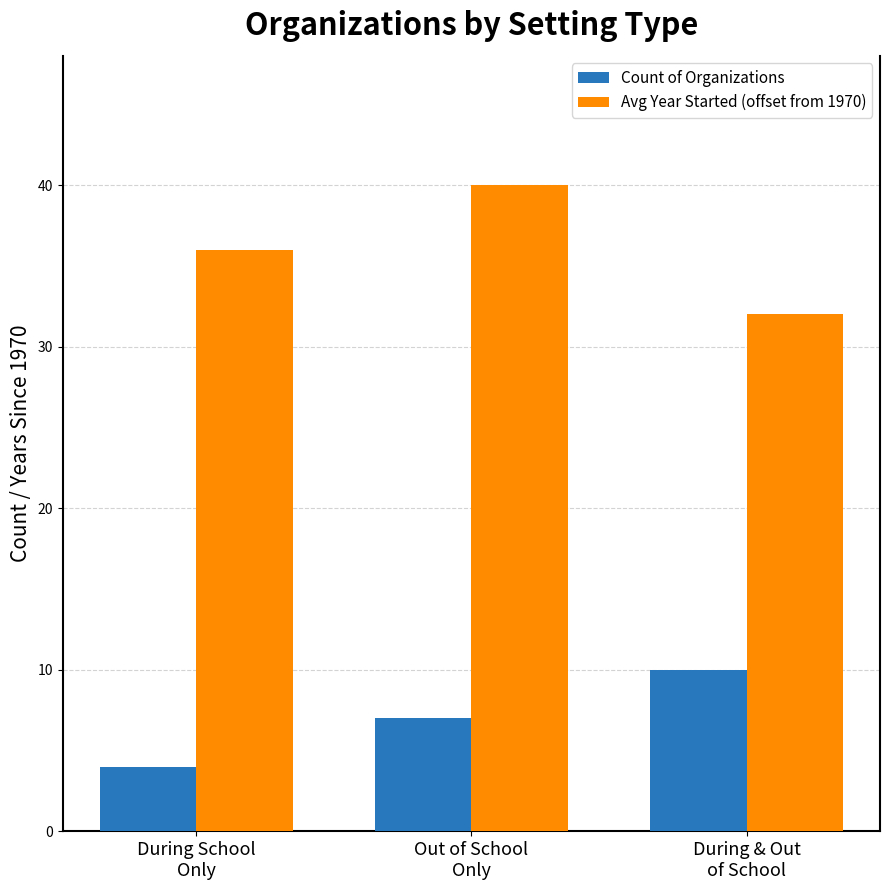

The Avg Year Started (offset from 1970) series shows 40 at Out of School
Only. True or false?

True